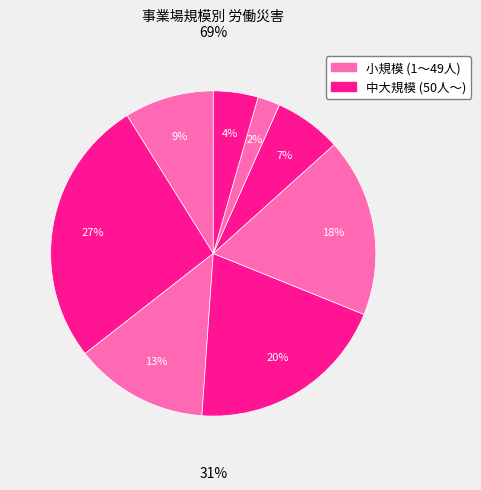

Combined, what portion of the pie is 50～99人 and 300～499人?

26.7%